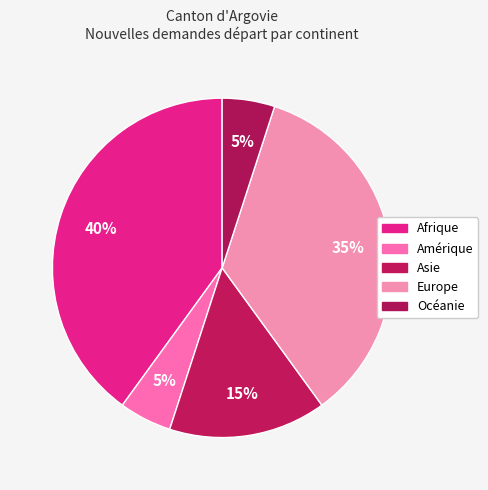

Rank the categories by value from highest to lowest.

Afrique, Europe, Asie, Amérique, Océanie